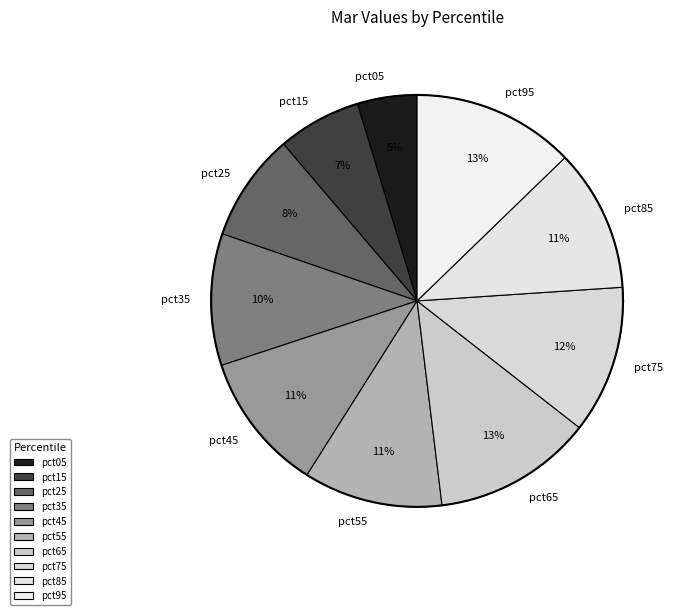

What percentage is the pct45 slice, to the nearest percent?

11%